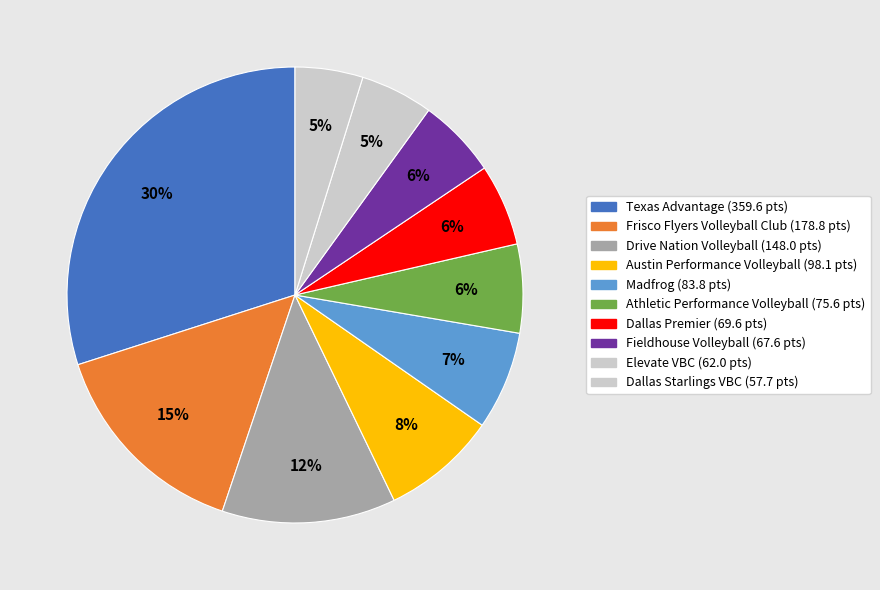

Does any single category account for the majority?

No